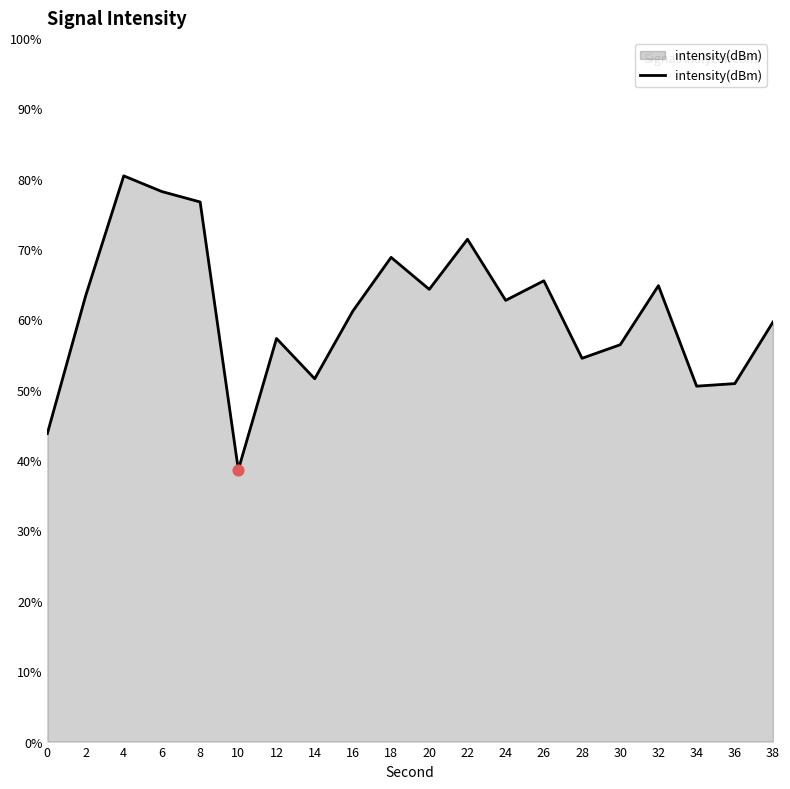

What is the change in value from 30 to 36?

-5.5